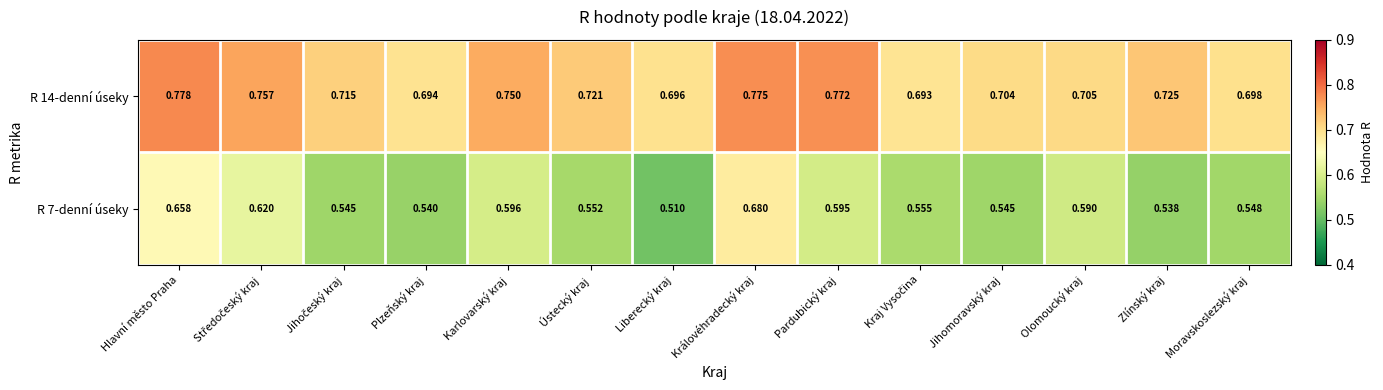

Rank the series by their average value, from highest to lowest.

R 14-denní úseky, R 7-denní úseky